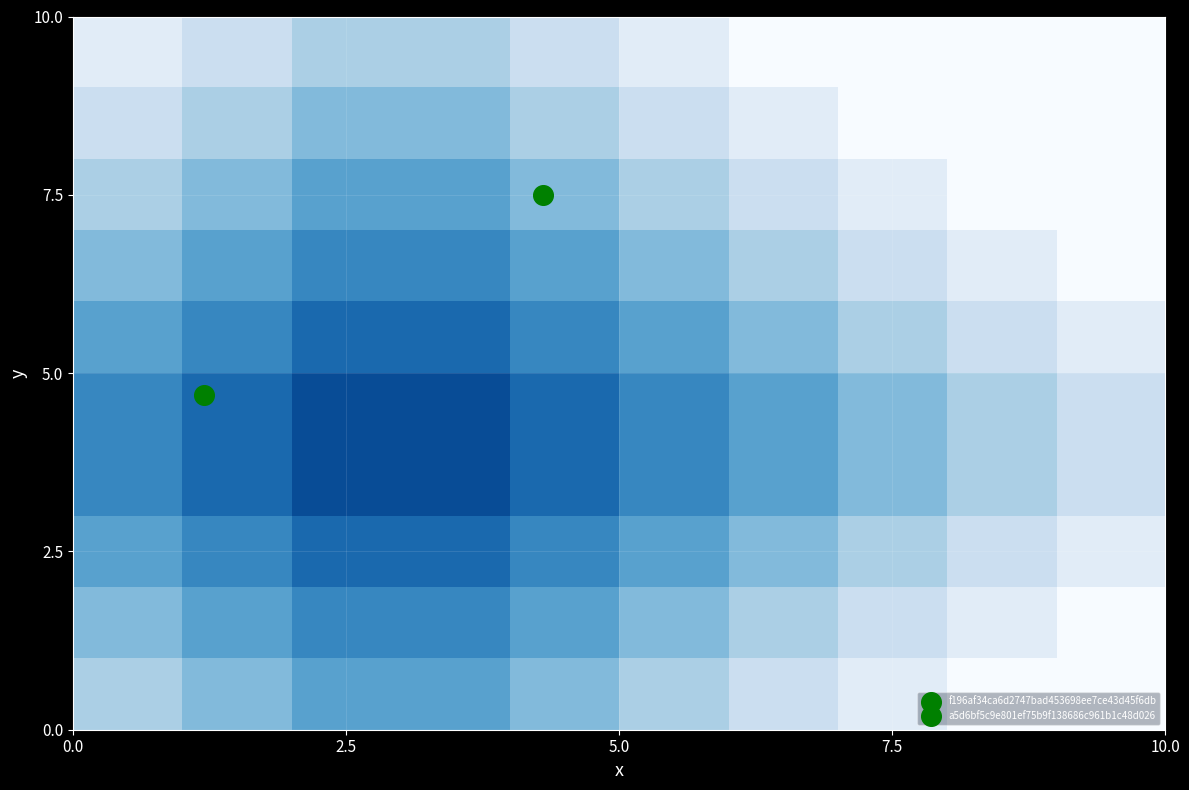

How many categories are shown in the chart?

10